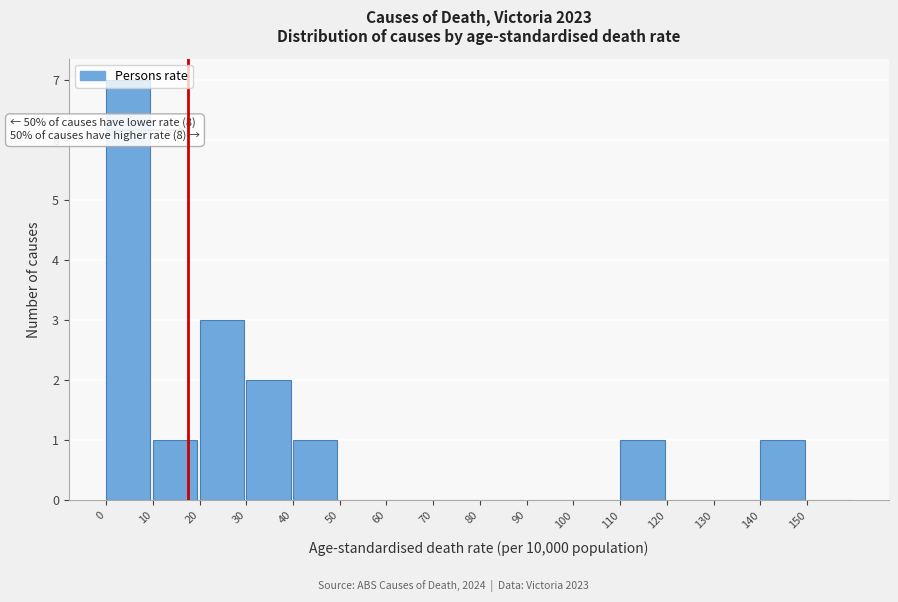

Which range on the x-axis has the tallest bar?

0 to 10